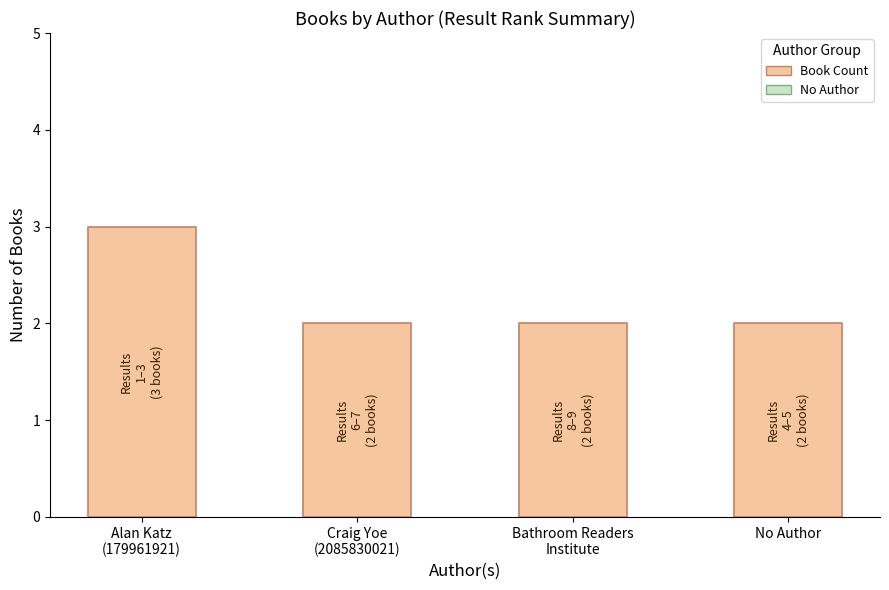

What is the difference between the maximum and minimum values?

1